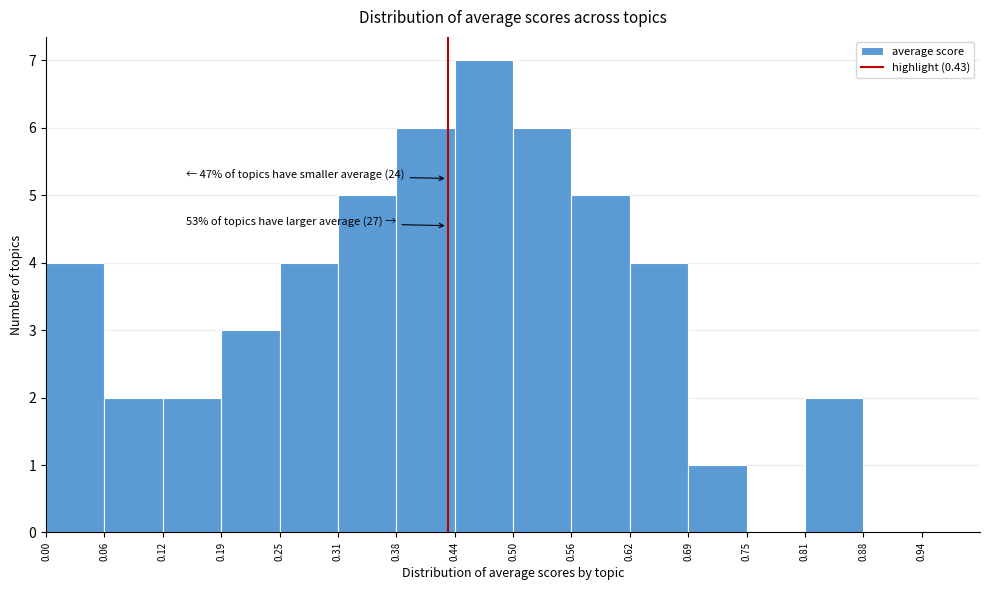

Over which range of the x-axis is the bar tallest?

0.44 to 0.50